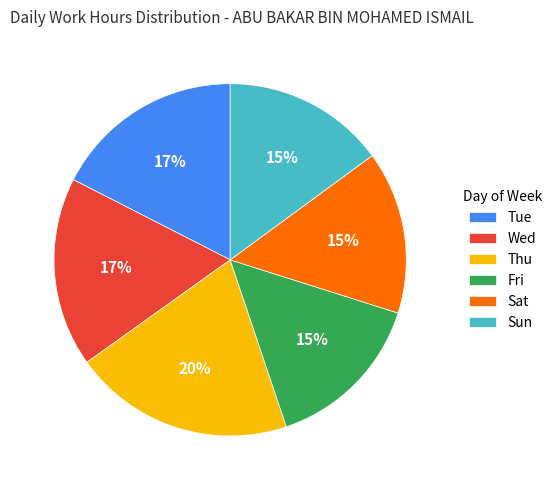

Do Thu and Wed together represent more than half of the pie?

No